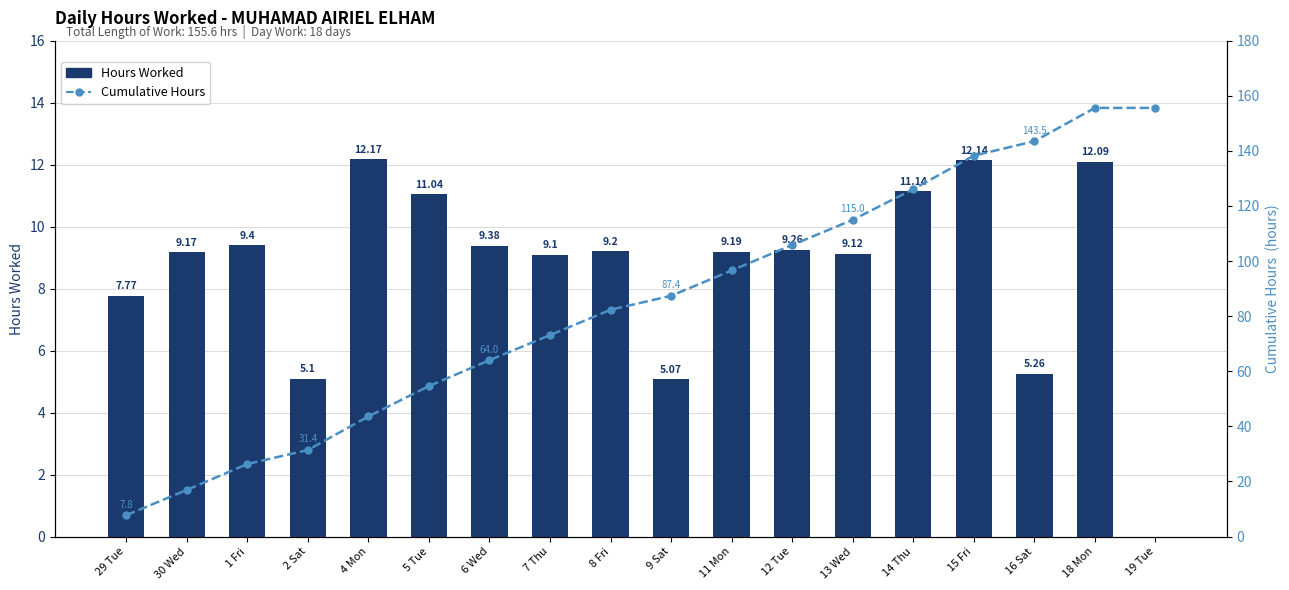

What is the sum of all Hours Worked values?

155.6